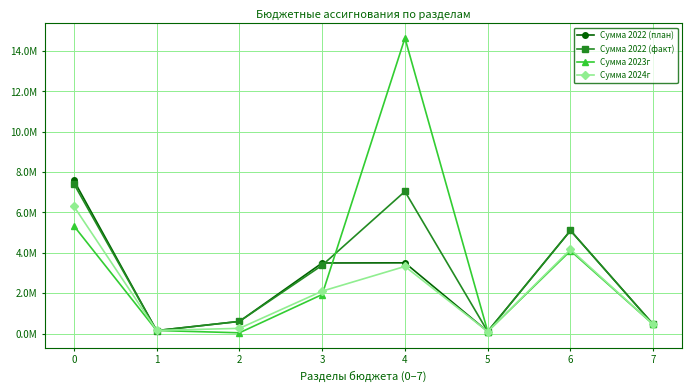

Reading right to left, extract all data points from this chart.

Сумма 2022 (план): 7=454520.0	6=5107800.0	5=104160.0	4=3505327.9	3=3498393.2	2=605000.0	1=149100.0	0=7586318.8
Сумма 2022 (факт): 7=454520.0	6=5107800.0	5=104160.0	4=7043391.7	3=3385282.2	2=605000.0	1=149100.0	0=7422529.1
Сумма 2023г: 7=454520.0	6=4106900.0	5=104160.0	4=14640000.0	3=1936500.0	2=40000.0	1=154100.0	0=5337040.0
Сумма 2024г: 7=454520.0	6=4167900.0	5=104160.0	4=3327700.0	3=2104000.0	2=259791.4	1=159300.0	0=6306948.7